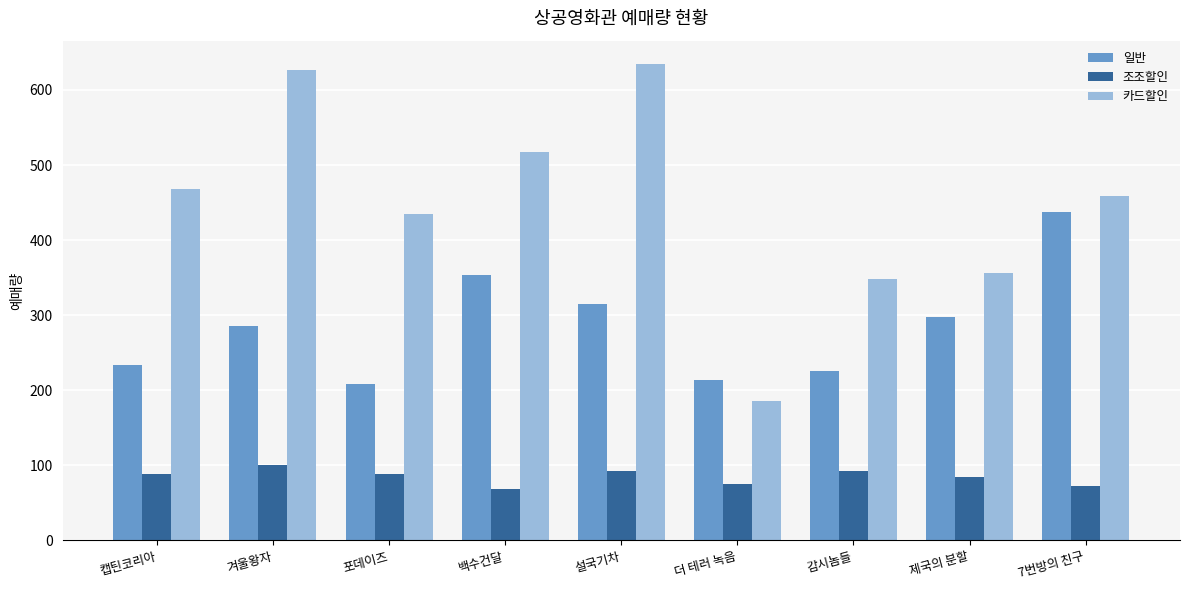

Rank the series by their average value, from highest to lowest.

카드할인, 일반, 조조할인